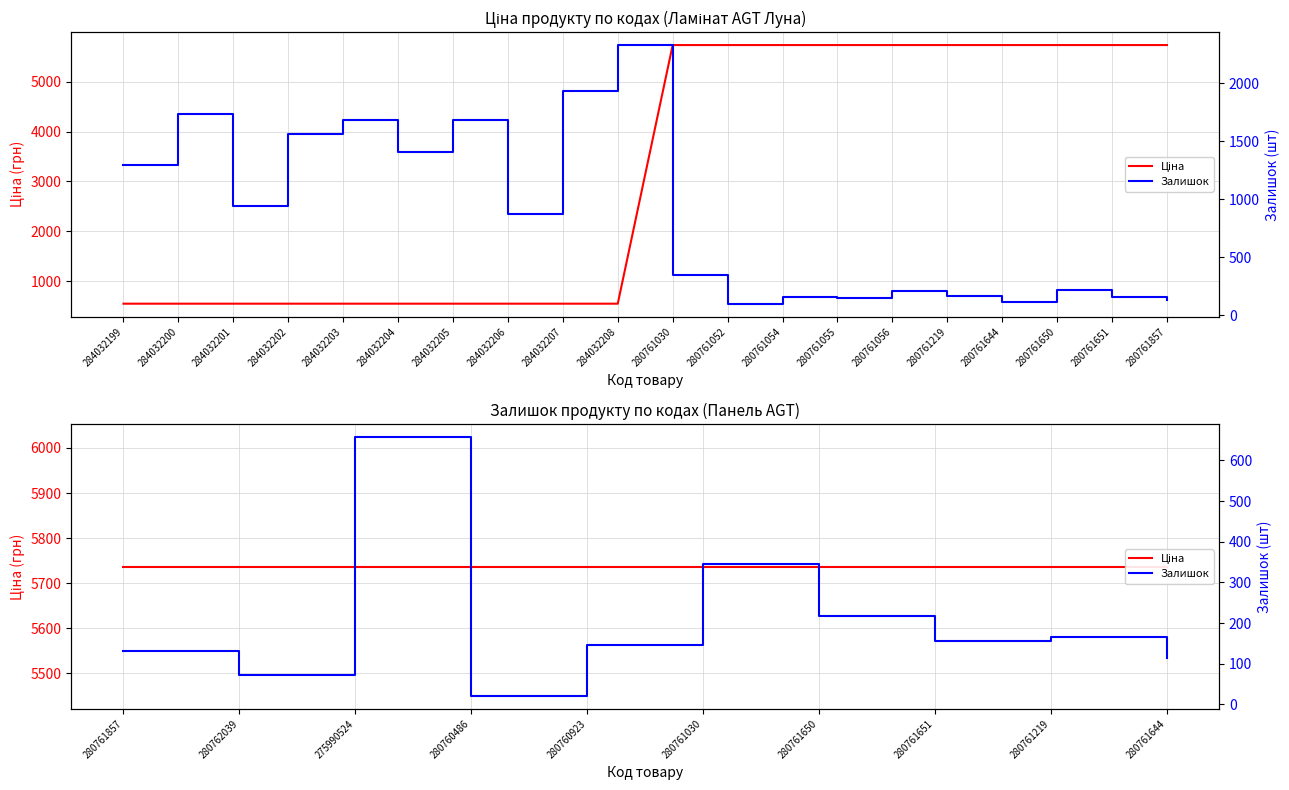

Which has a higher value, 280762039 or 280761857?

280762039